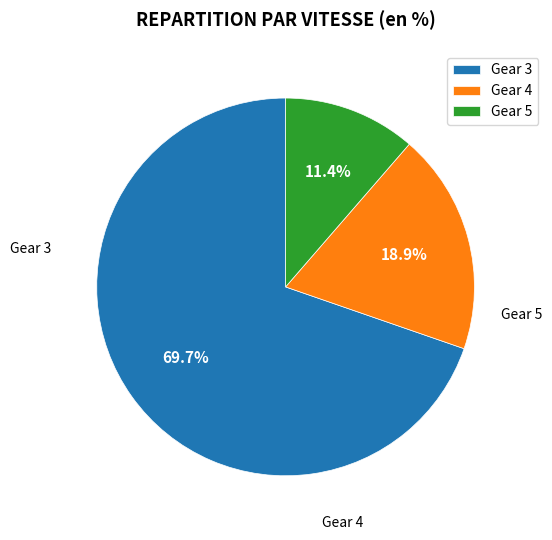

Which category has the biggest portion of the pie?

Gear 3